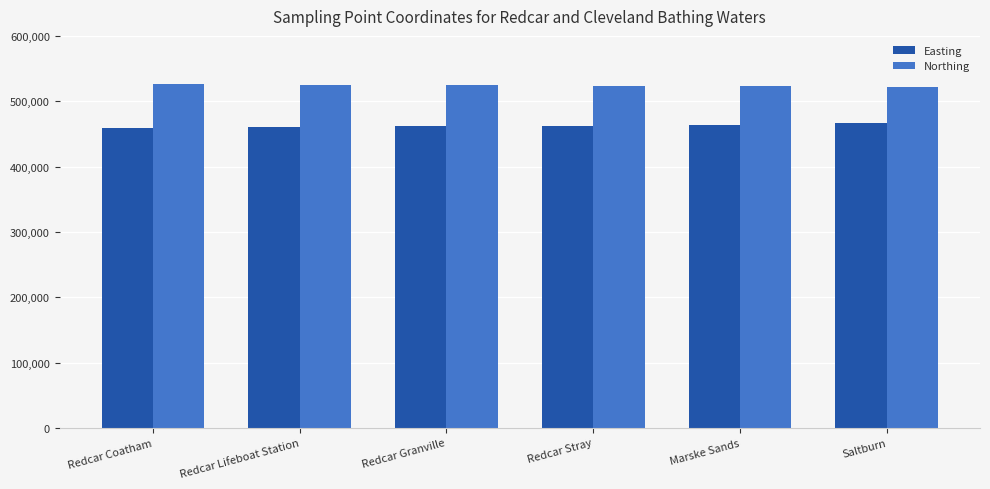

What is the value of the Easting bar at the 6th from the left?

466677